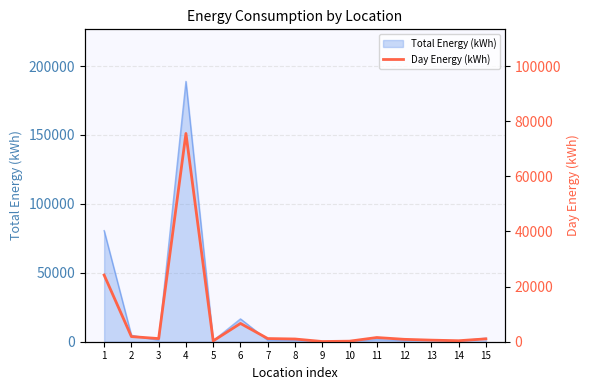

Is it true that the value at 2 is 1866?

True